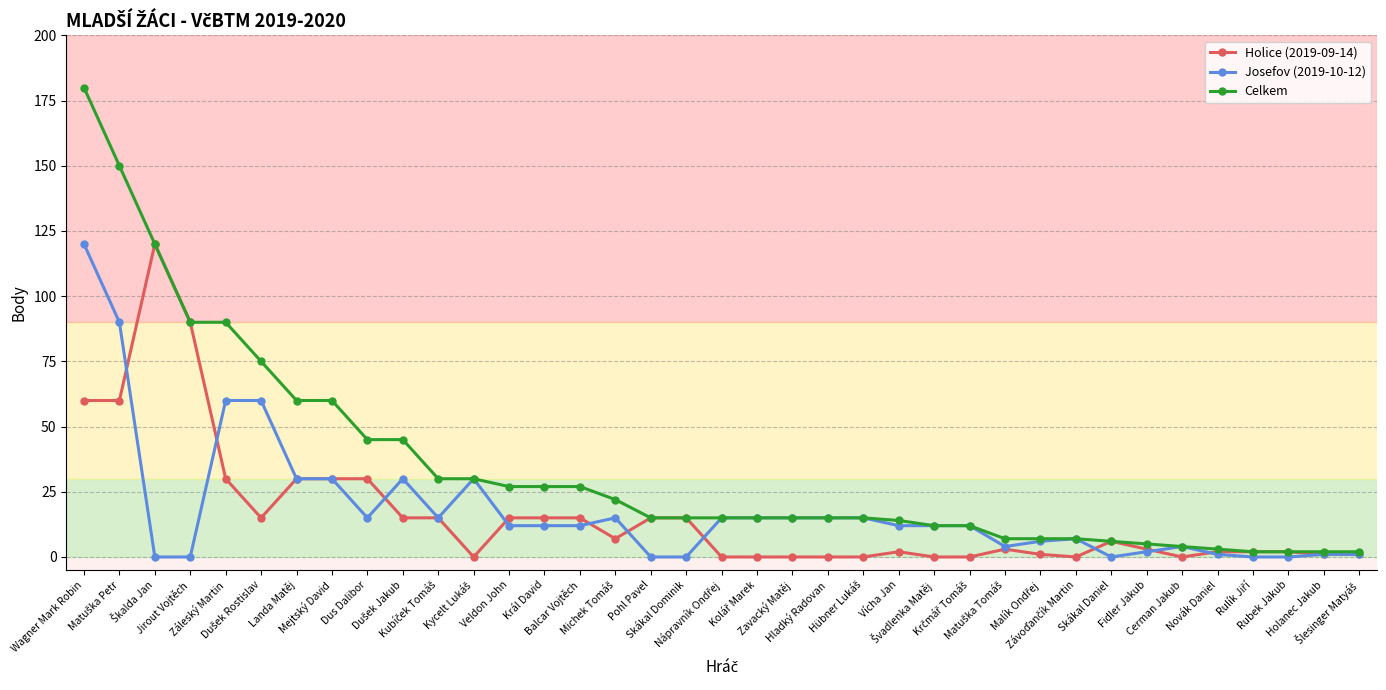

At how many categories does at least one series exceed 85?

5